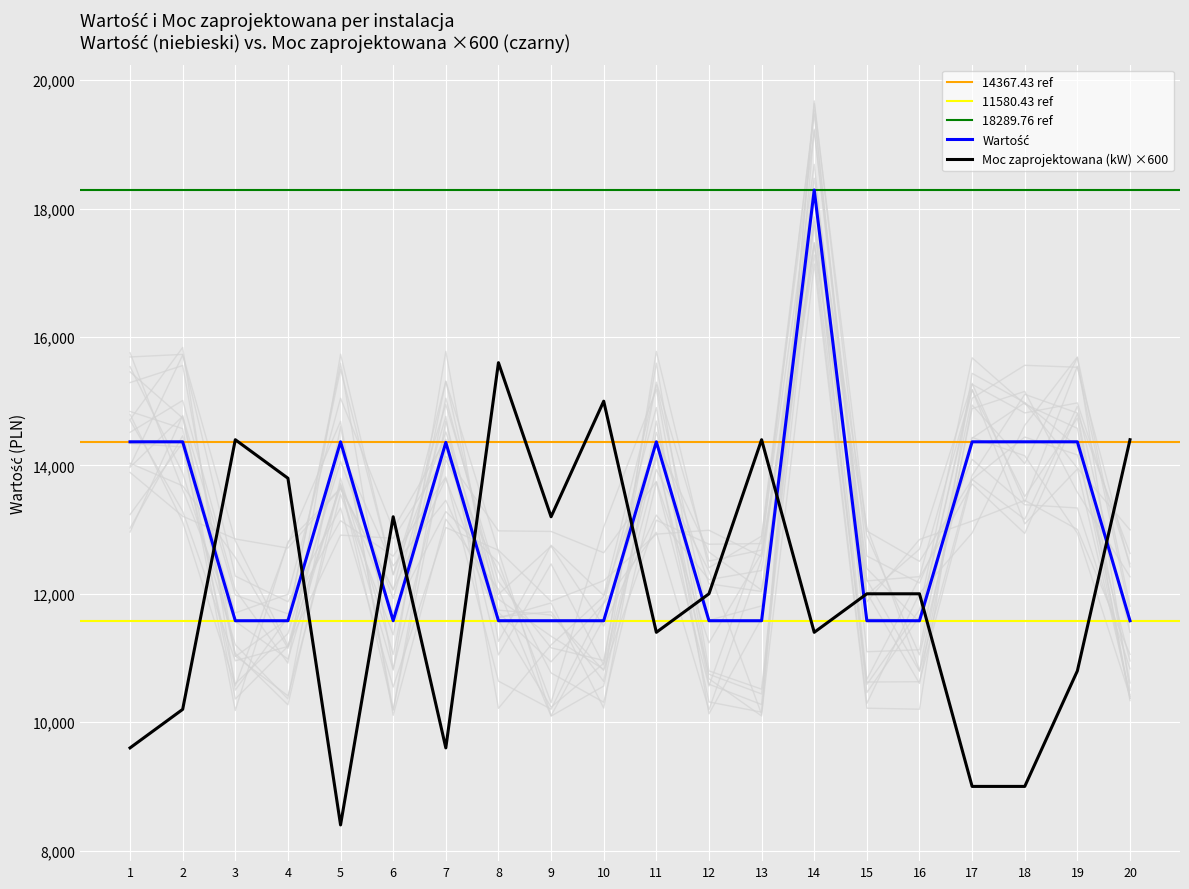

The value of Moc zaprojektowana (kW) ×600 at 5 is 8400.0. True or false?

True